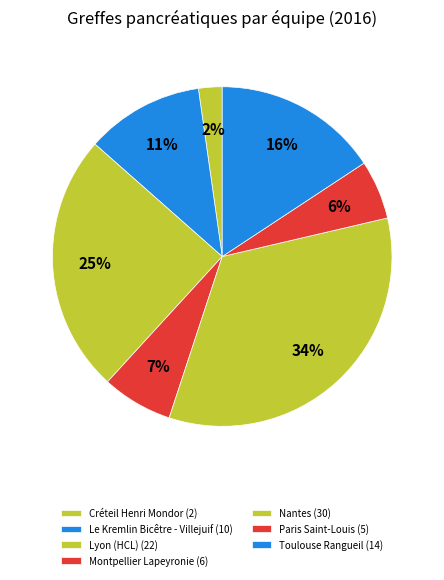

What percentage is the Toulouse Rangueil slice, to the nearest percent?

16%